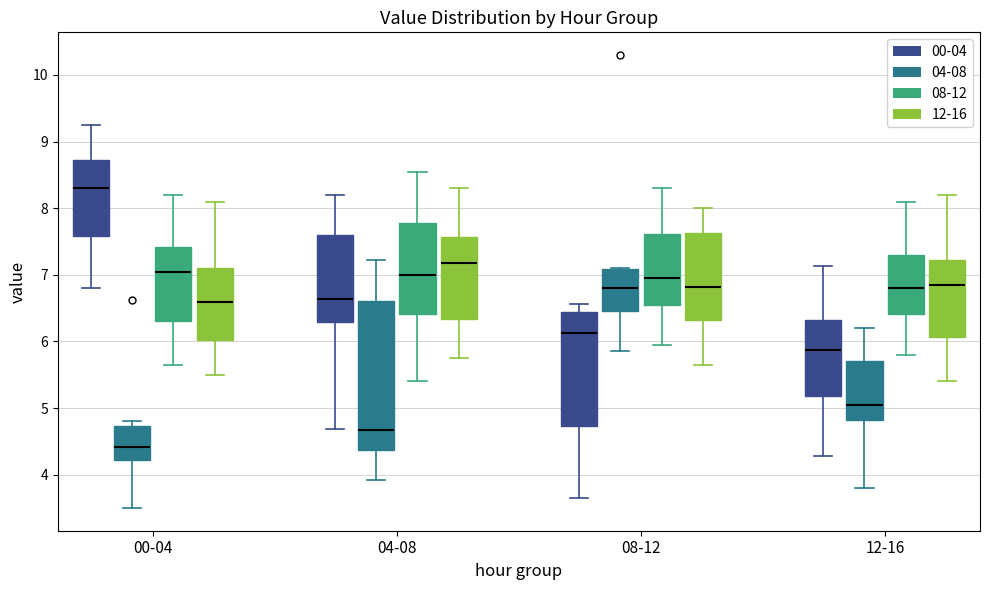

Where is the lower edge of the box for 08-12 (12-16) on the y-axis? The values are not printed on the chart, so give them approximately, as read against the axis.

6.3